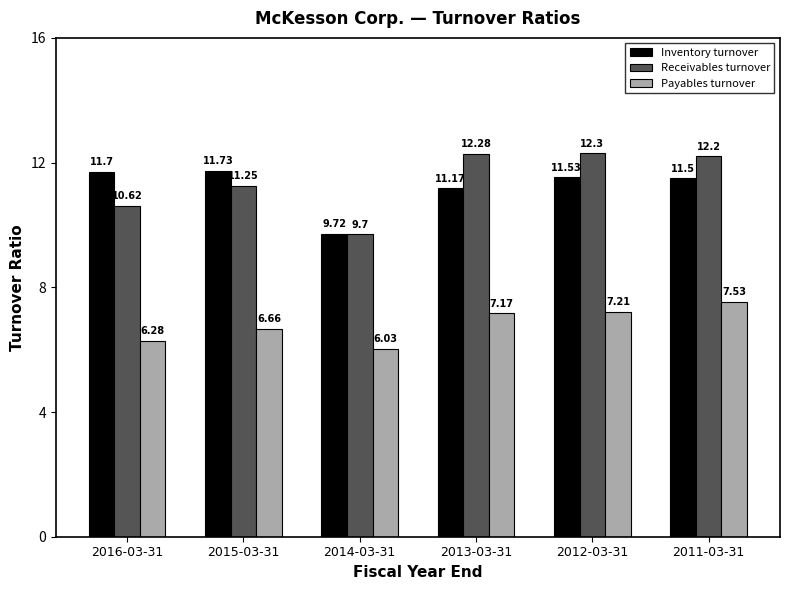

The Payables turnover series shows 10.0 at 2016-03-31. True or false?

False